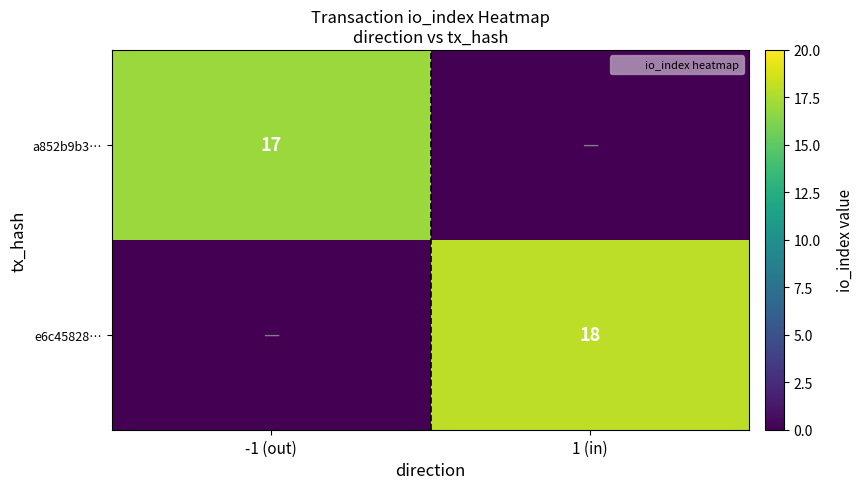

What is the total value across all series at -1 (out)?

17